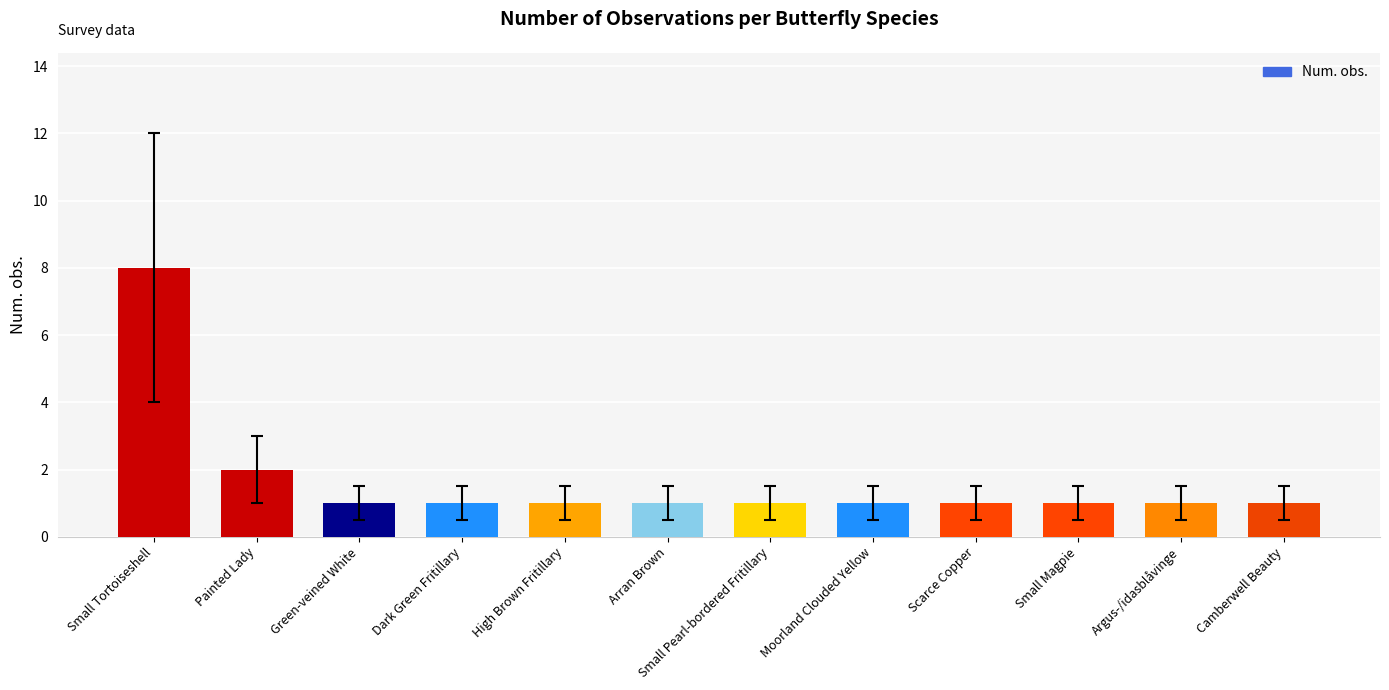

Reading left to right, transcribe all the data shown in this chart.

Small Tortoiseshell=8	Painted Lady=2	Green-veined White=1	Dark Green Fritillary=1	High Brown Fritillary=1	Arran Brown=1	Small Pearl-bordered Fritillary=1	Moorland Clouded Yellow=1	Scarce Copper=1	Small Magpie=1	Argus-/idasblåvinge=1	Camberwell Beauty=1